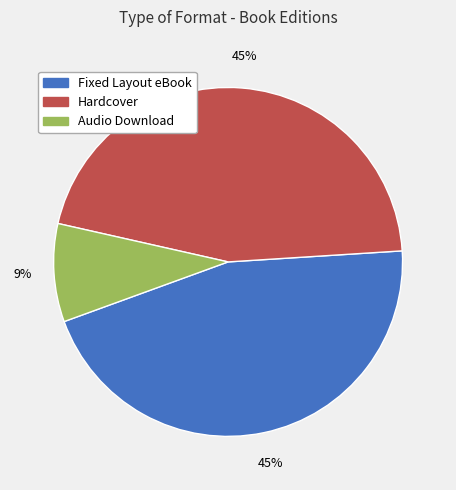

To the nearest percent, what is the combined percentage of Fixed Layout eBook and Hardcover?

91%